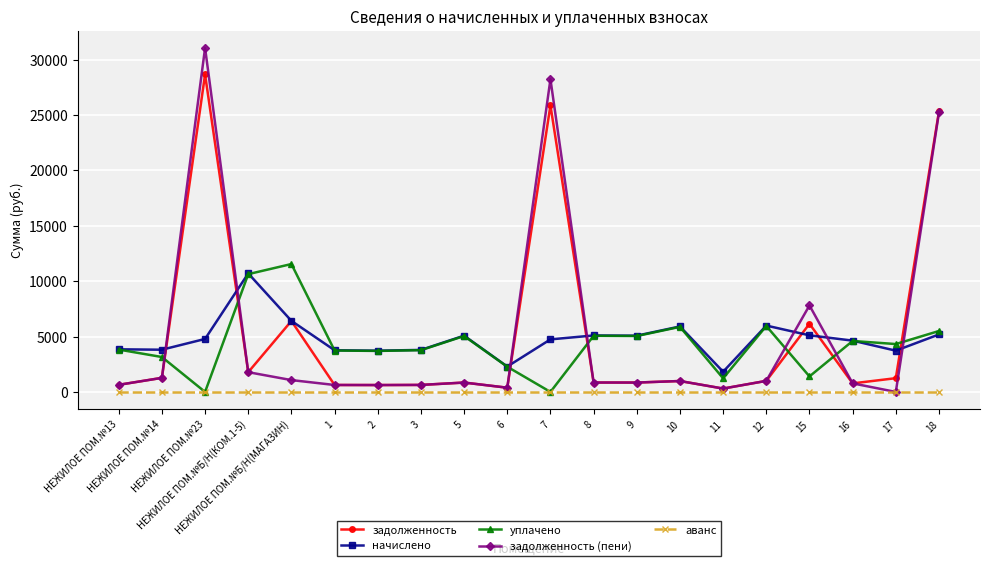

Which series has the largest range (max minus min)?

задолженность (пени)